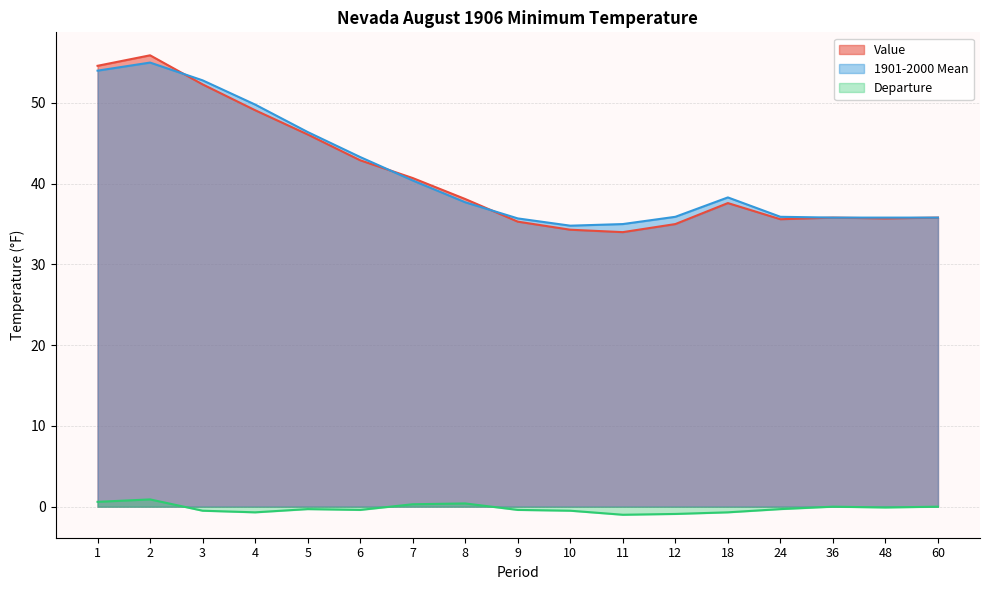

At 18, list the series in order from largest to smallest.

1901-2000 Mean, Value, Departure